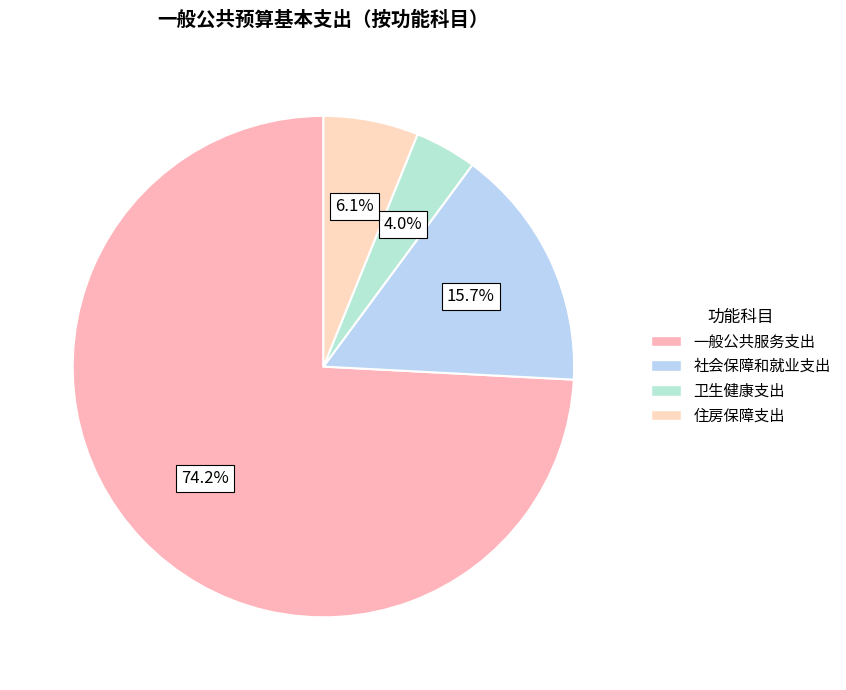

Rank the categories by value from lowest to highest.

卫生健康支出, 住房保障支出, 社会保障和就业支出, 一般公共服务支出